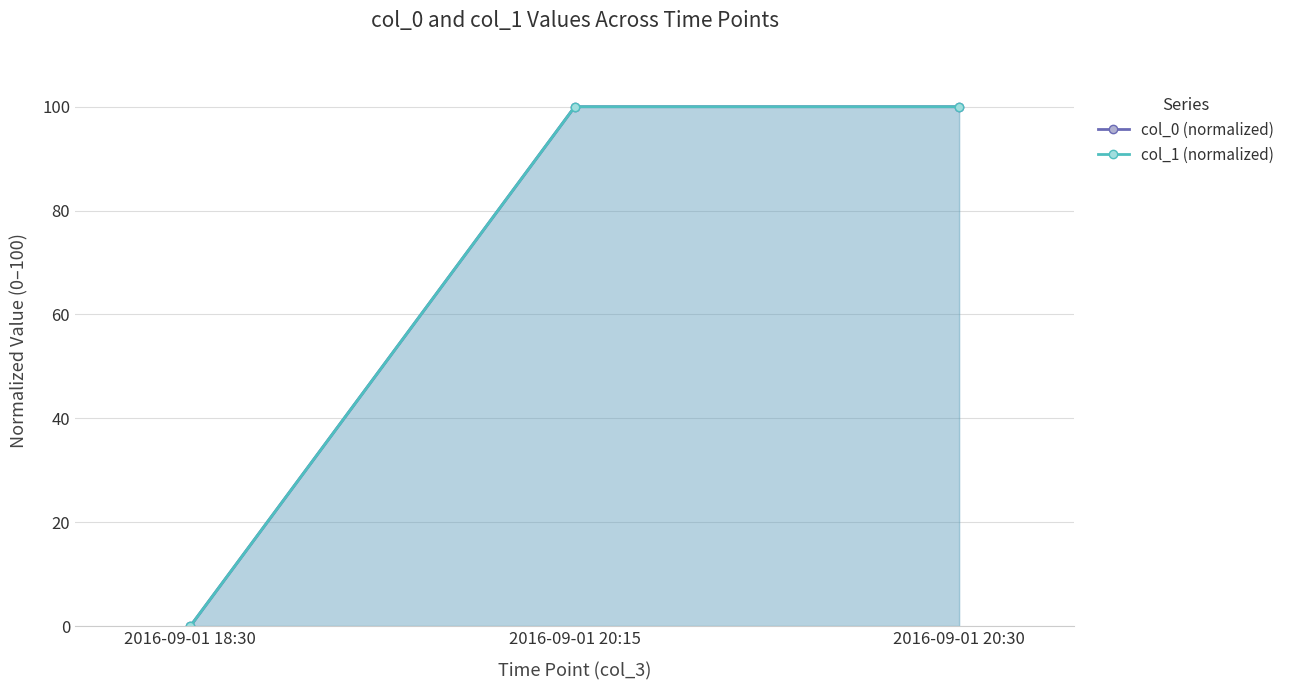

At which category does the chart reach its peak across all series?

2016-09-01 20:15